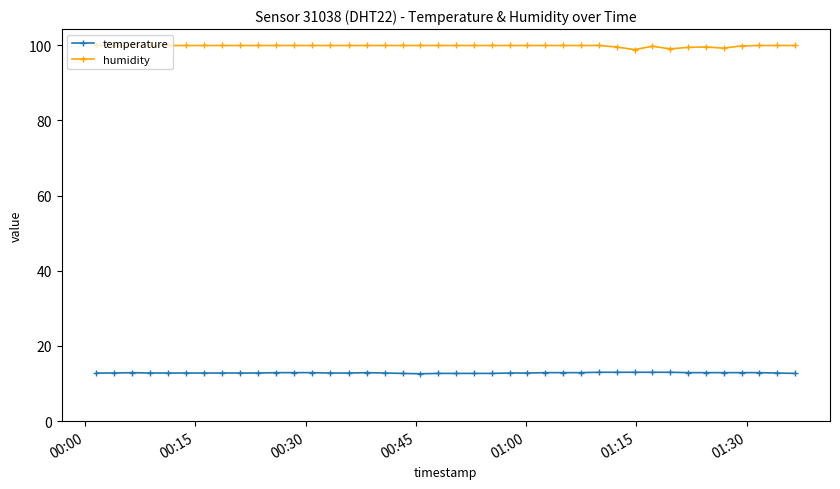

Which series has the widest spread of values?

humidity